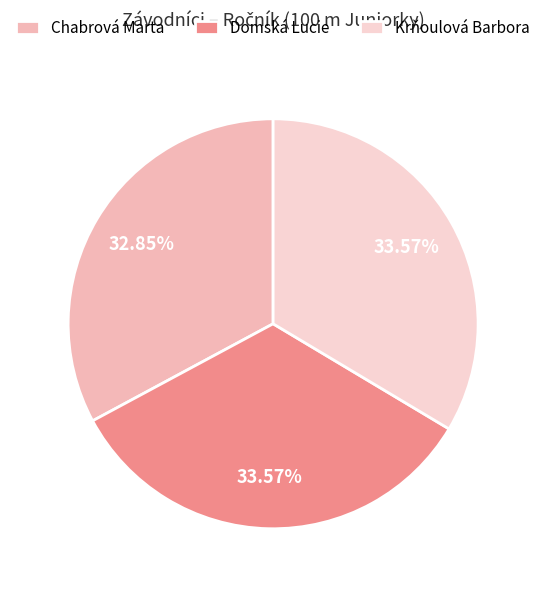

Which category has the smallest portion of the pie?

Chabrová Marta